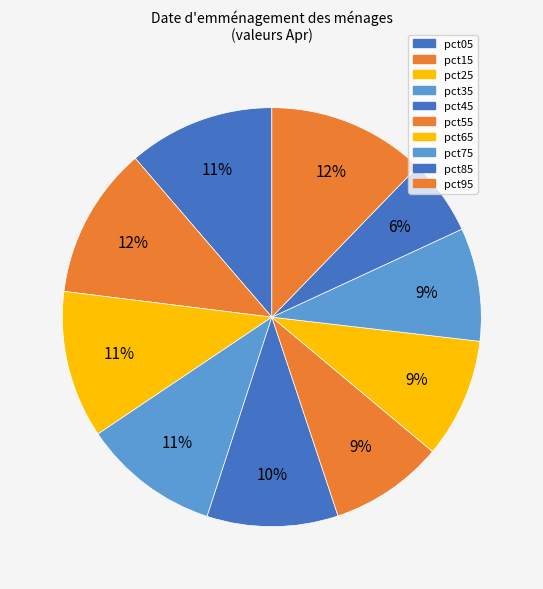

Is there a majority slice in this chart?

No